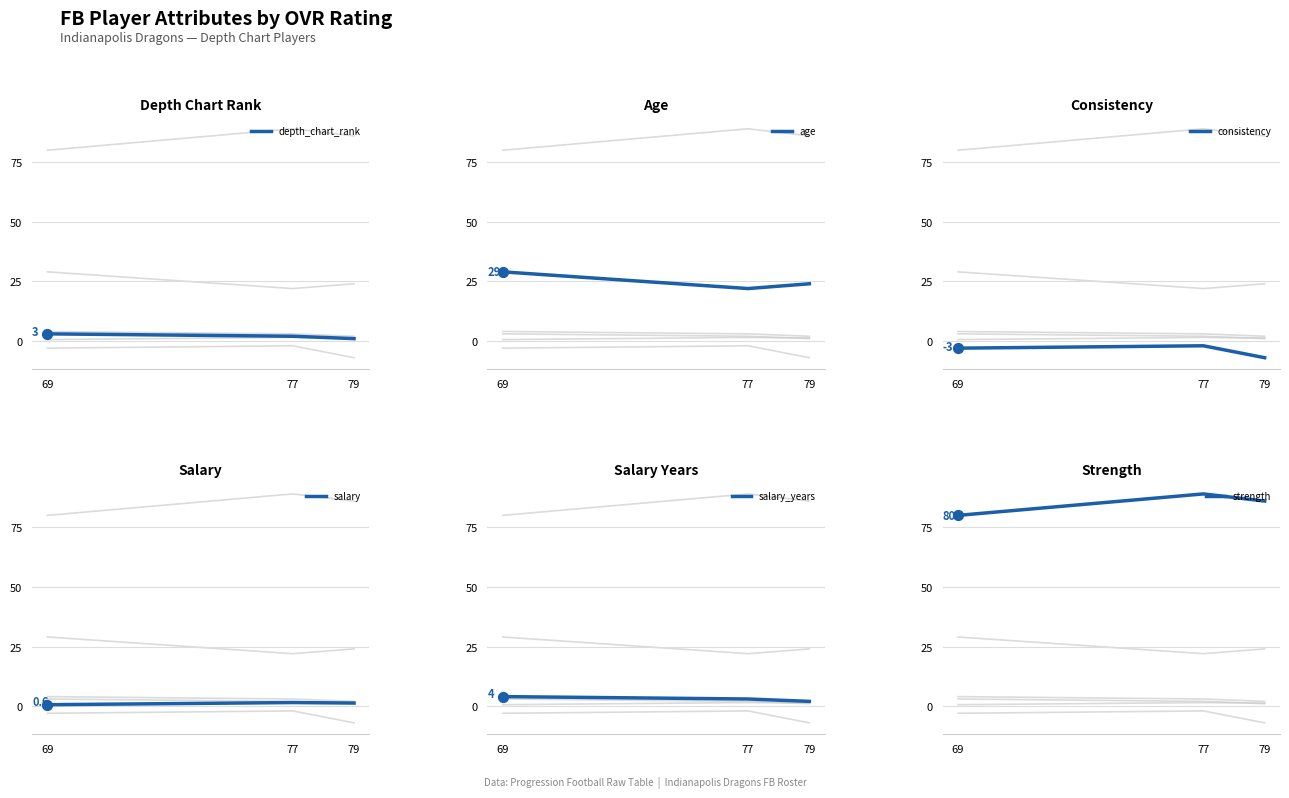

At how many categories does at least one series exceed 27?

3